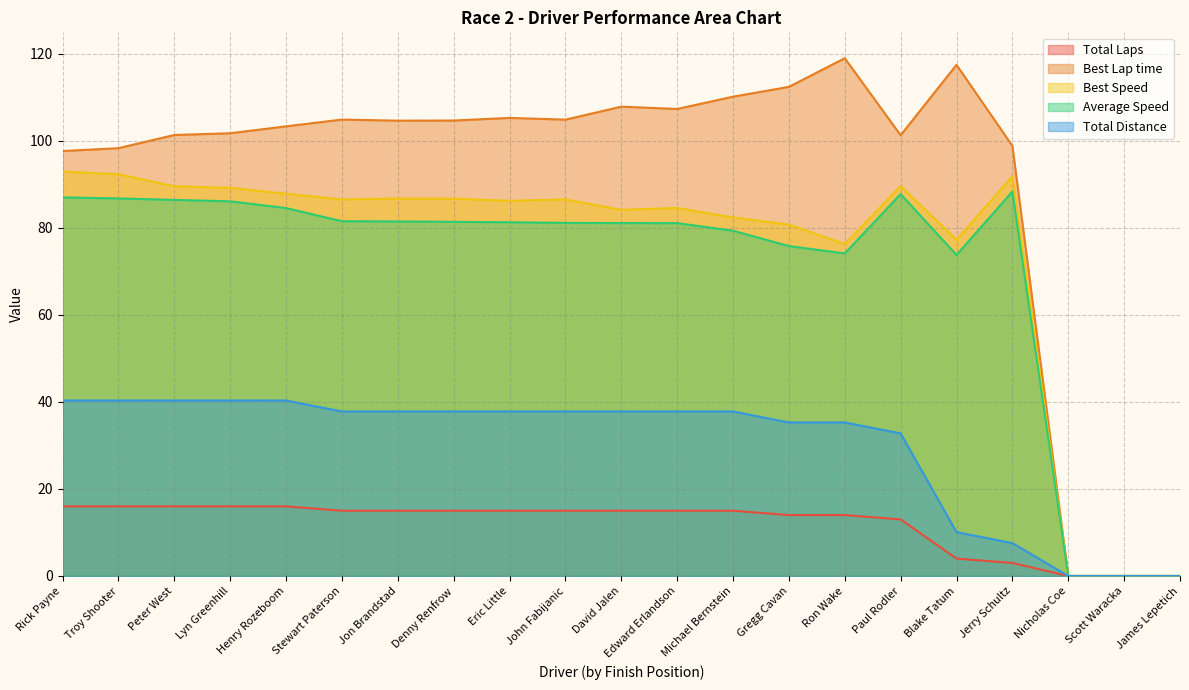

True or false: Average Speed and Best Speed intersect in this chart.

False